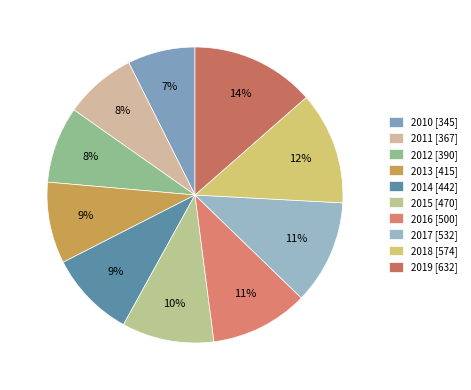

What percentage do 2018 and 2019 together represent?

25.8%